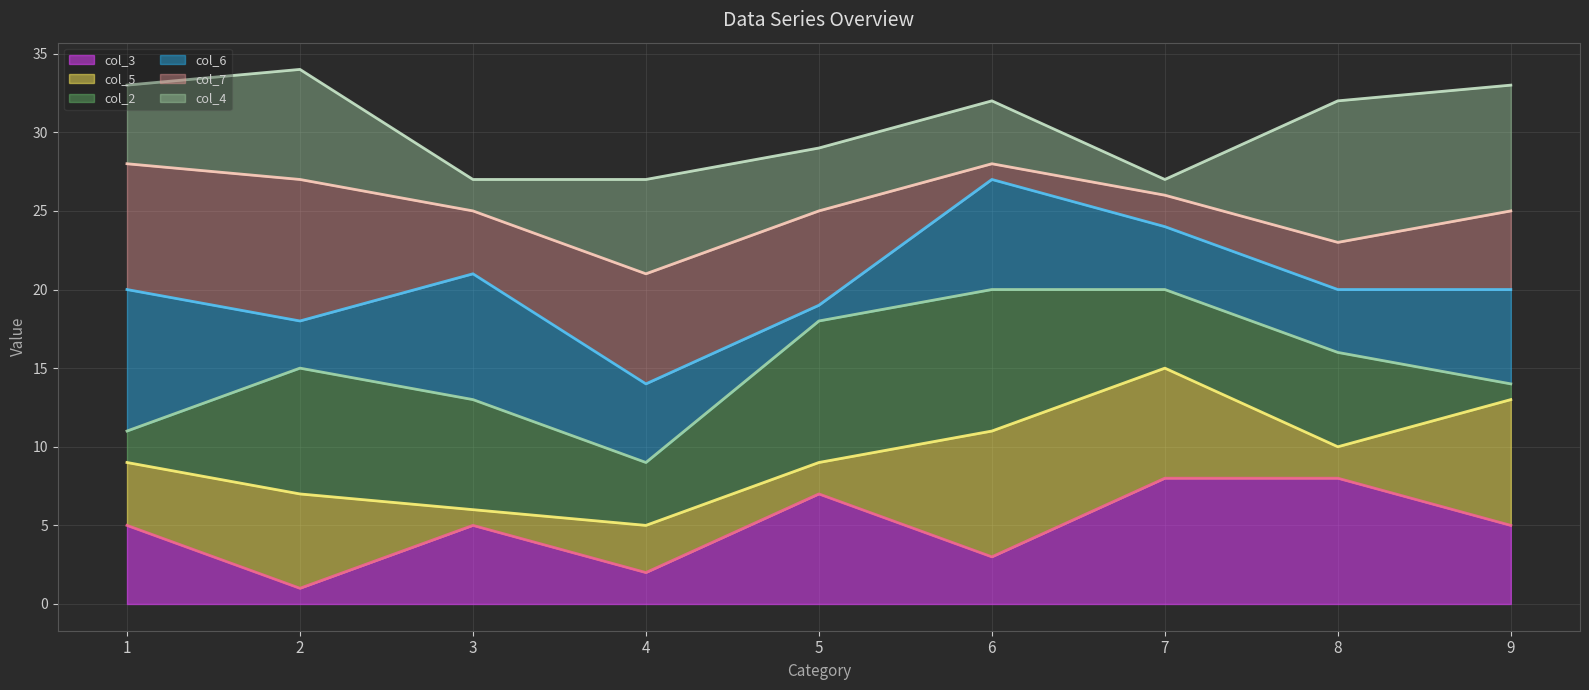

Which category has the highest value in the col_2 line series?

6